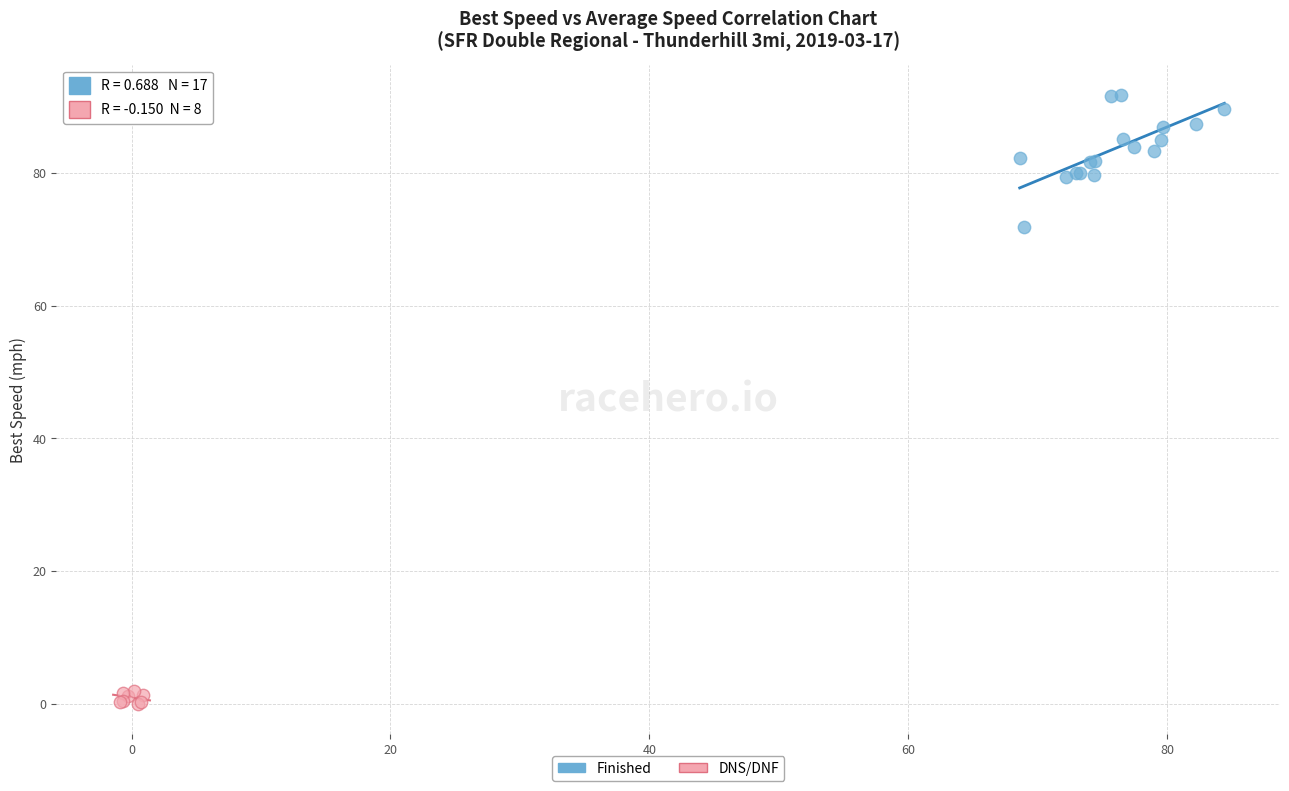

Which series has the largest Y range (max minus min)?

Finished